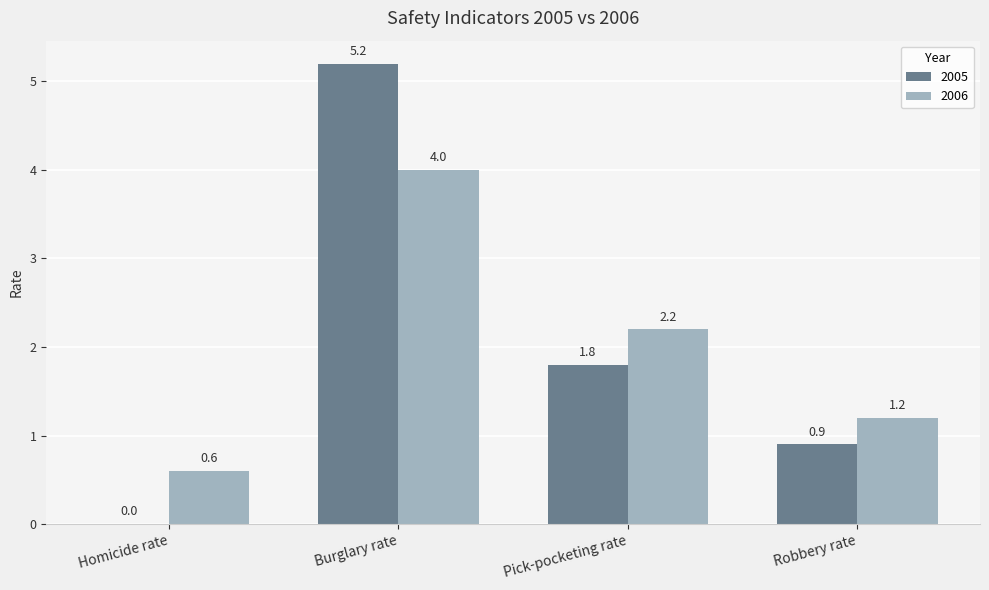

Is the value of 2005 at Homicide rate greater than the value of 2006 at Pick-pocketing rate?

No